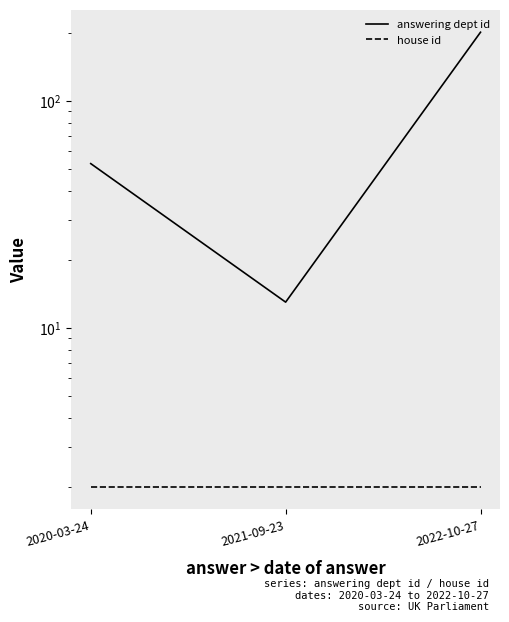

At which category does the chart reach its peak across all series?

2022-10-27